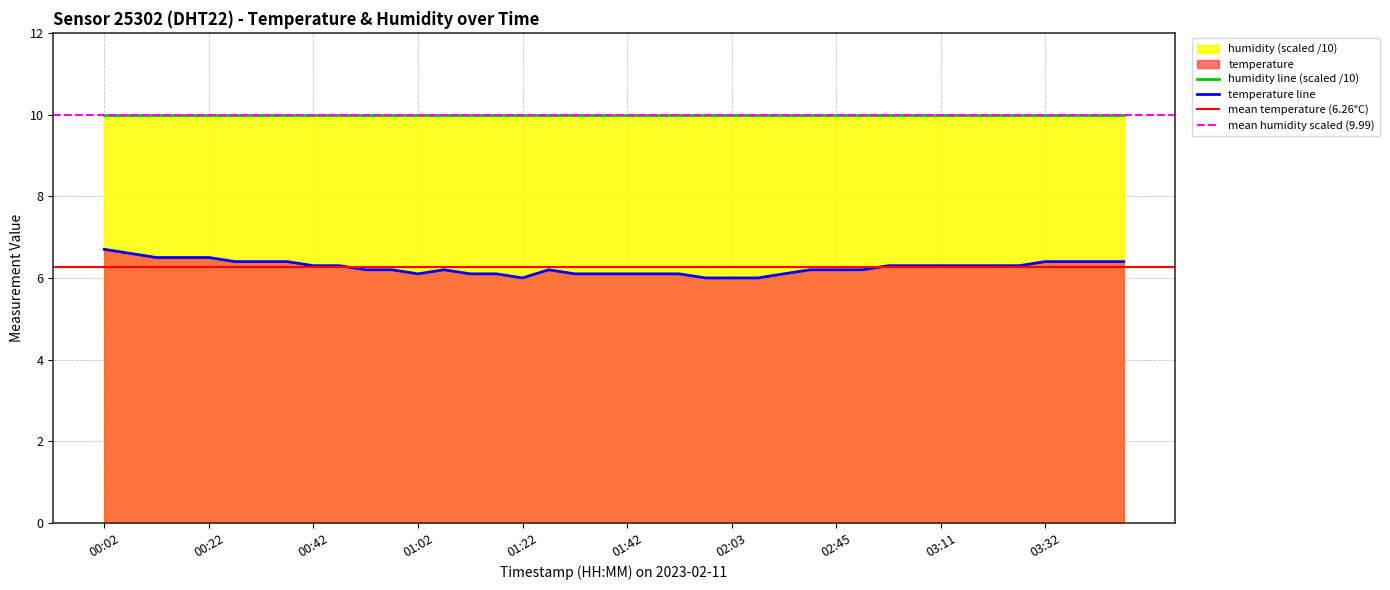

Where is the first local minimum?

01:02